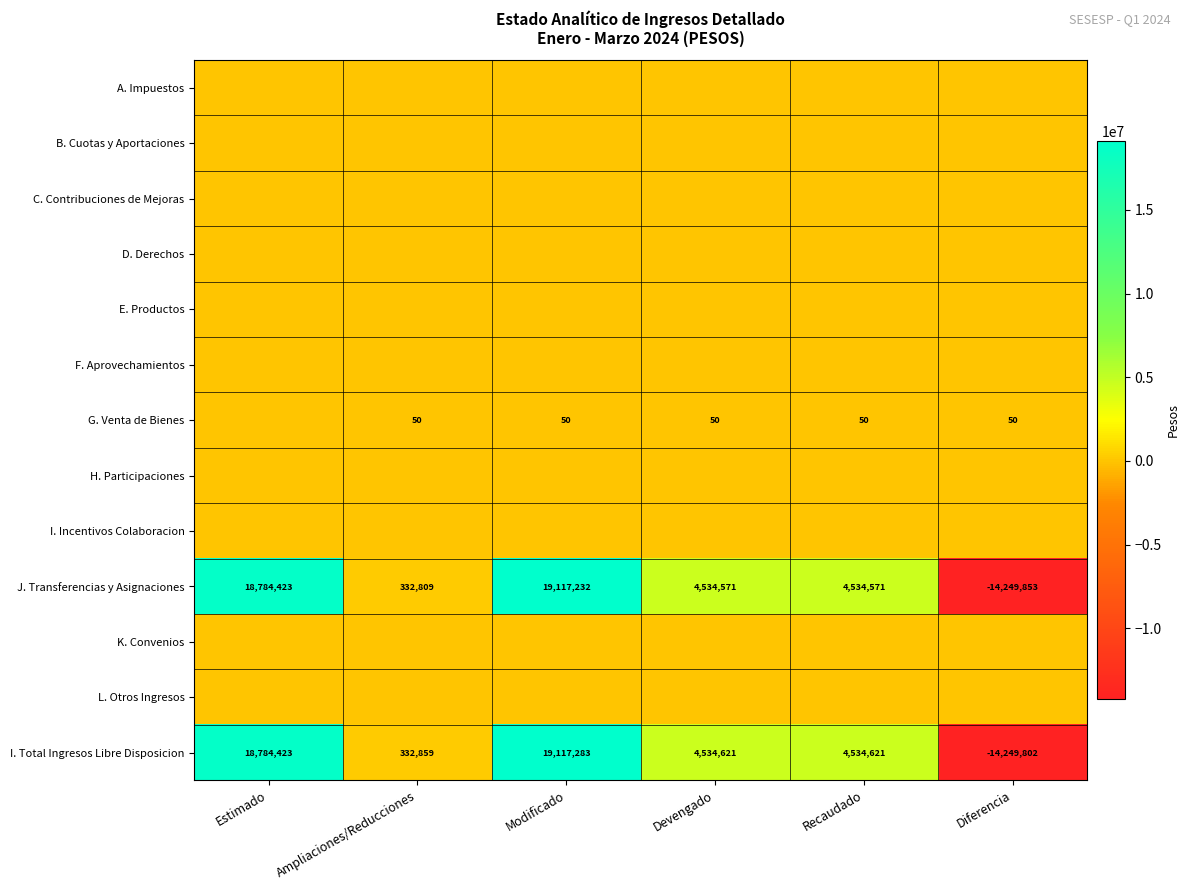

What value does the J. Transferencias y Asignaciones series have at Estimado?

18784423